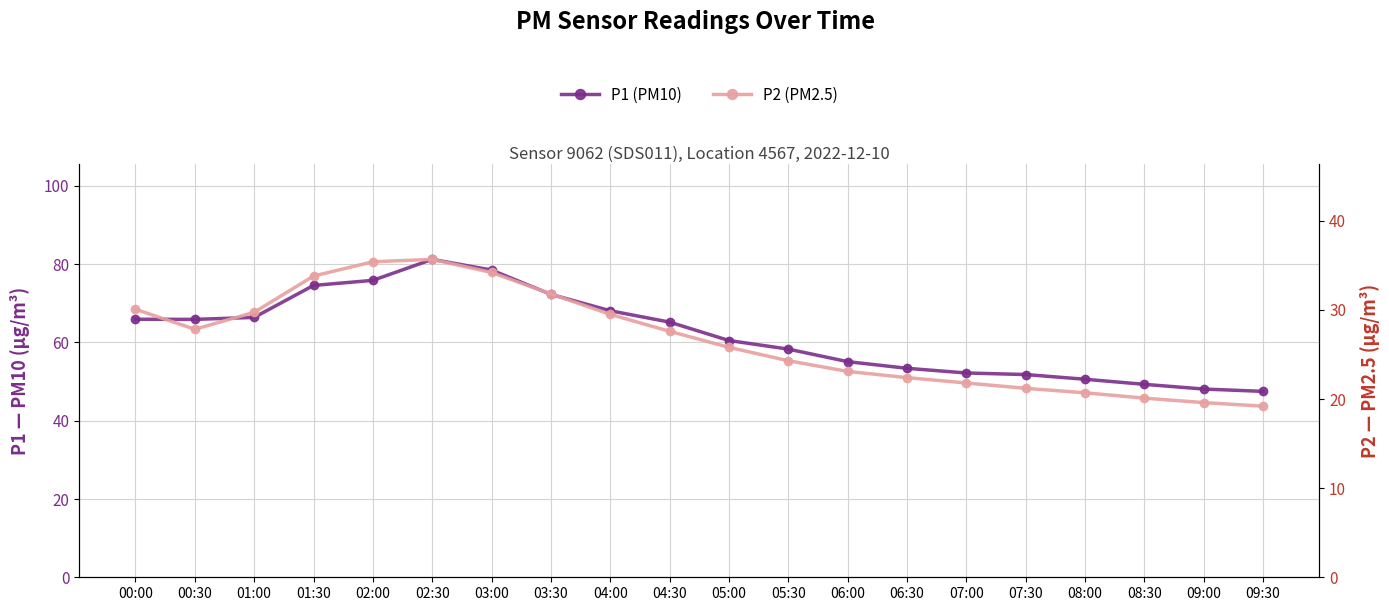

What is the difference between the highest and lowest values at 09:30?

28.3